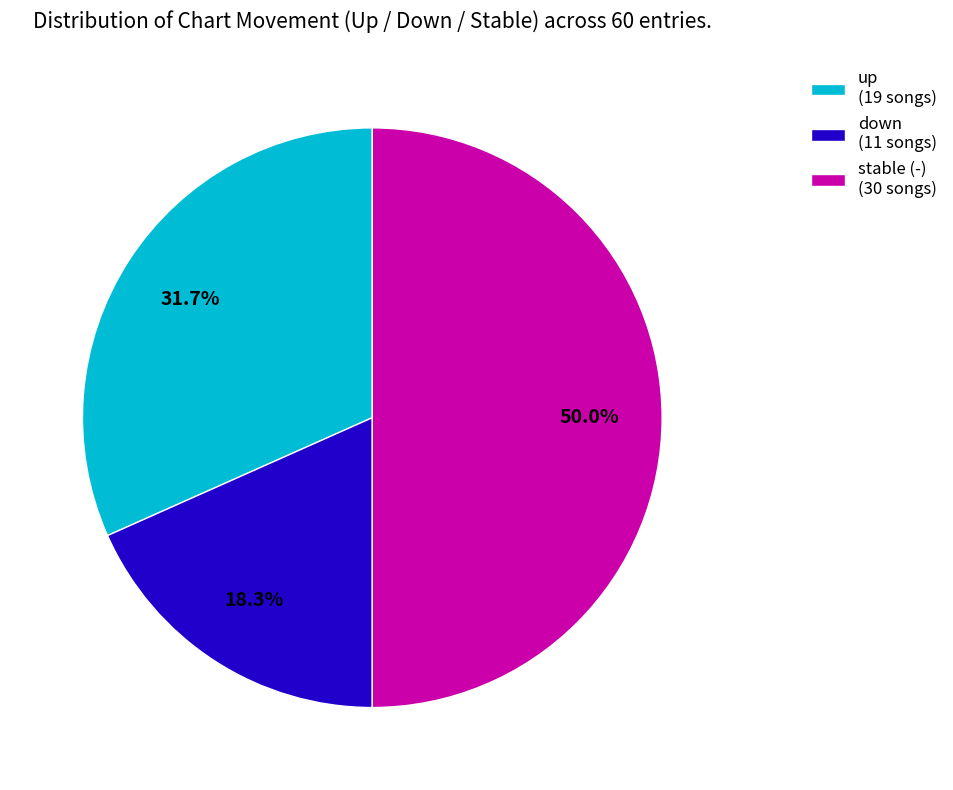

Approximately how many times larger is the value at up (19 songs) compared to stable (-) (30 songs)?

0.6